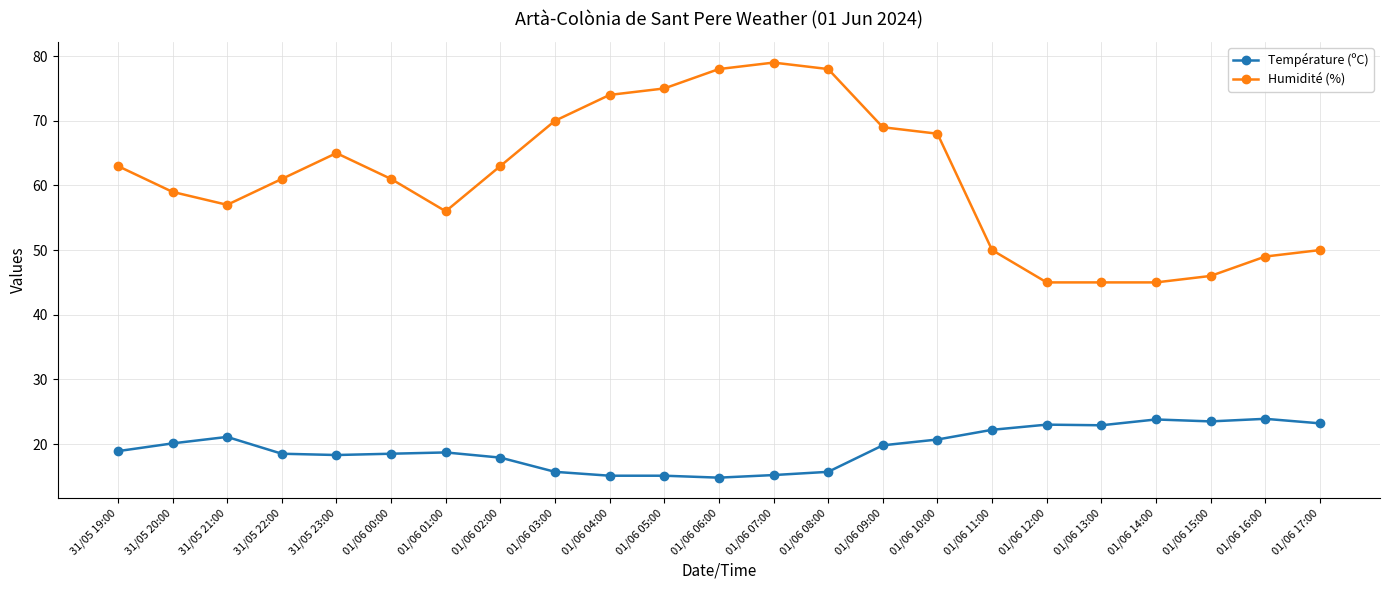

What is the difference between the highest and lowest values at 01/06 07:00?

63.8